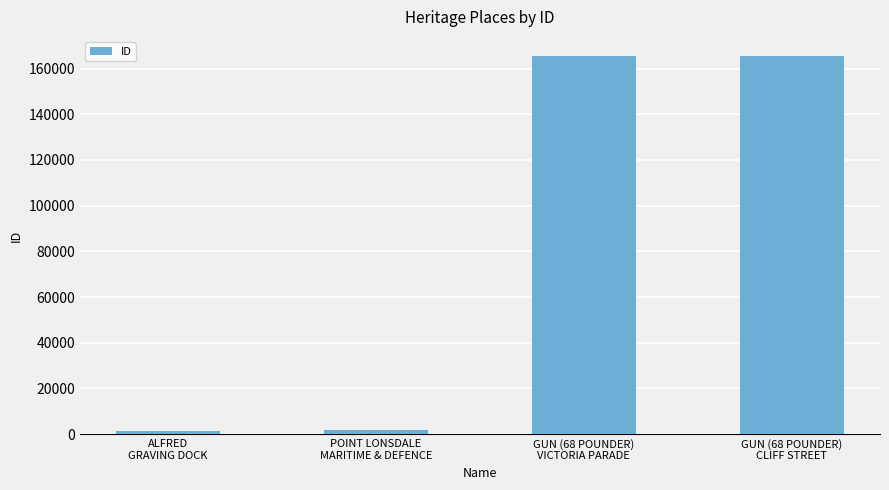

What is the sum of all values?

334100